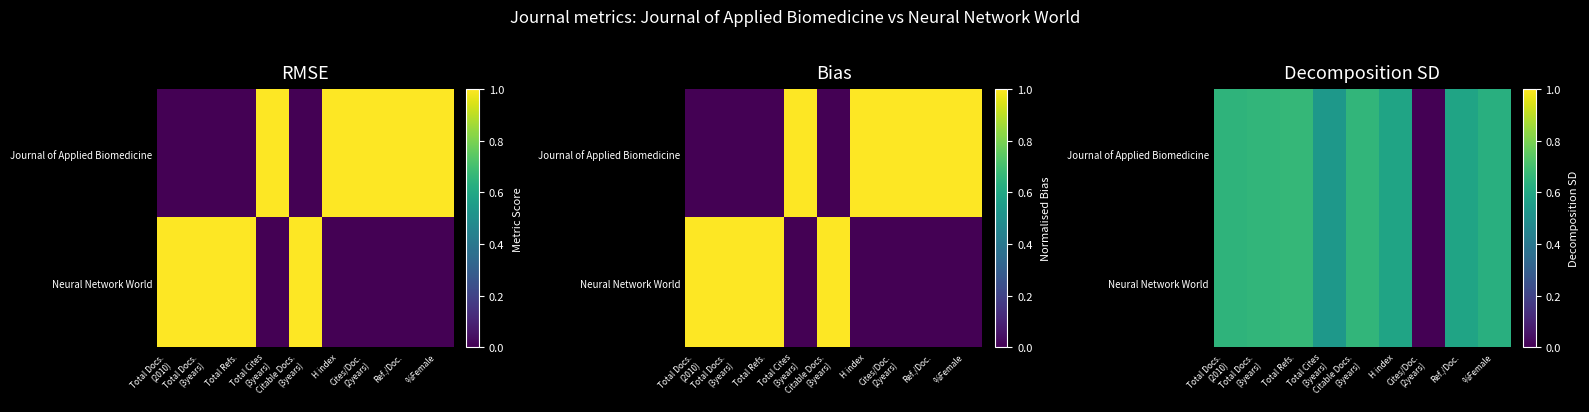

At which label does Journal of Applied Biomedicine reach its minimum?

Cites/Doc. (2years)